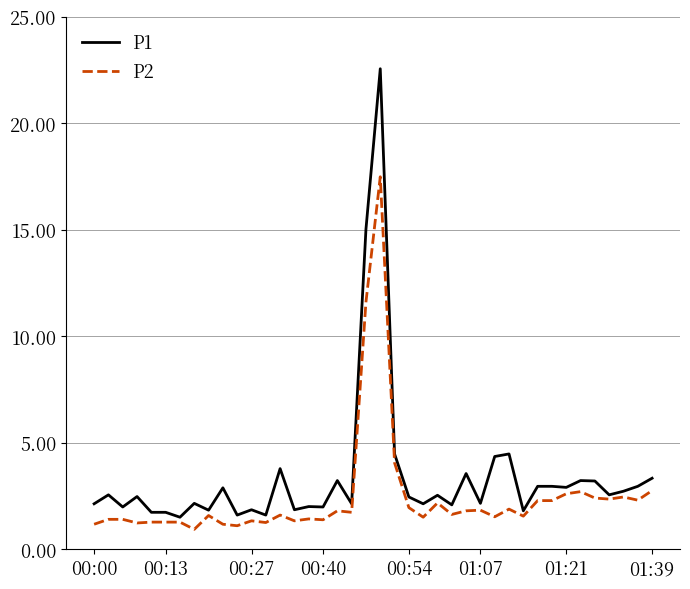

List the series in order of their peak value, highest first.

P1, P2